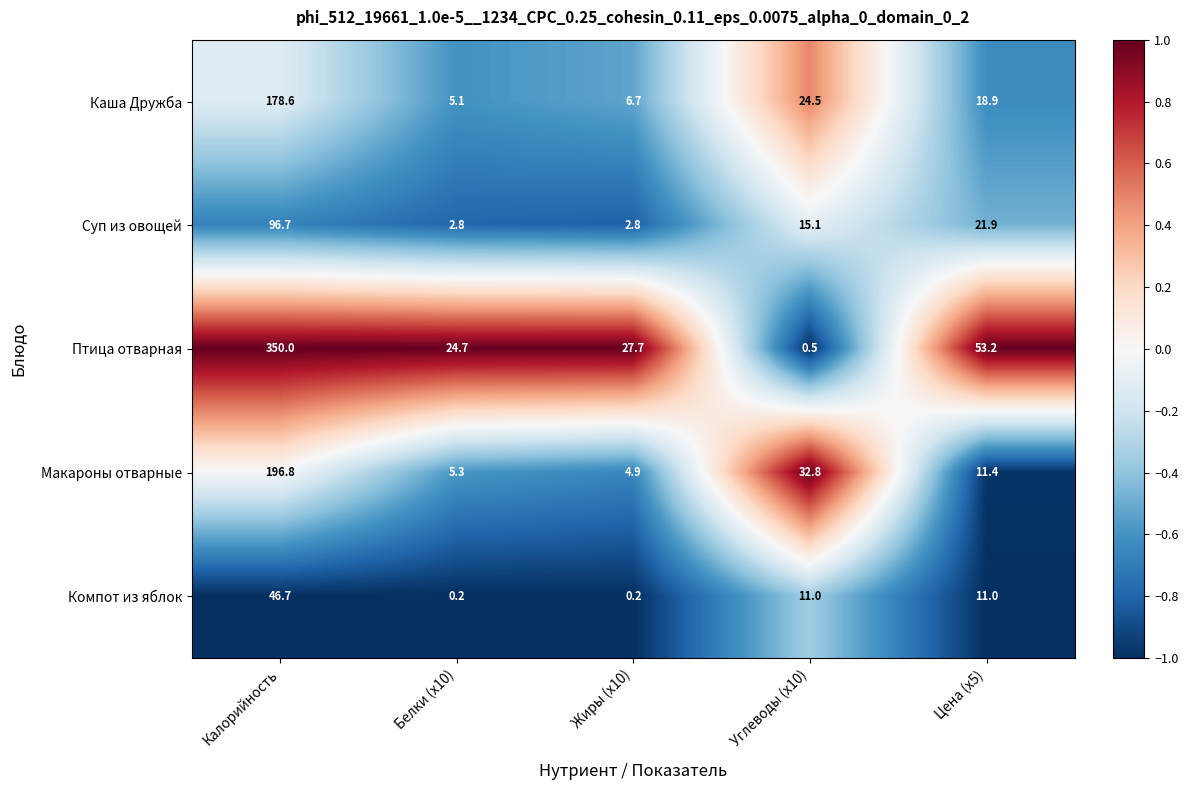

Reading left to right, list all the values displayed in this chart.

Каша Дружба: 178.6	5.1	6.7	24.5	18.9
Суп из овощей: 96.7	2.8	2.8	15.1	21.9
Птица отварная: 350.0	24.7	27.7	0.5	53.2
Макароны отварные: 196.8	5.3	4.9	32.8	11.4
Компот из яблок: 46.7	0.2	0.2	11.0	11.0